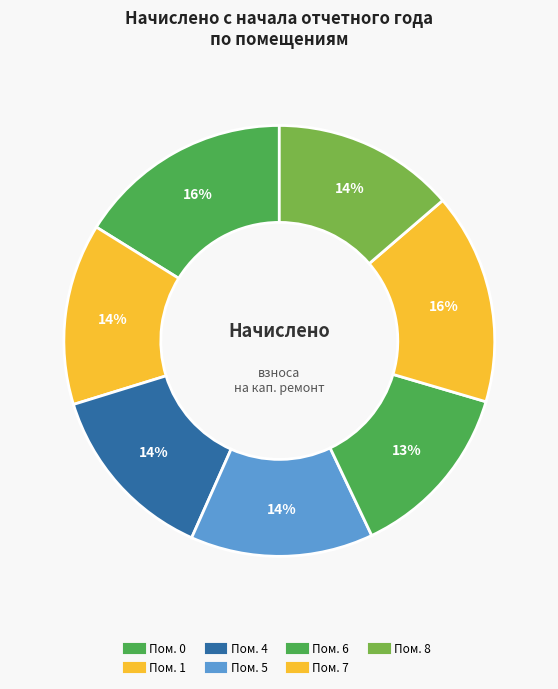

How many slices are in this pie chart?

7